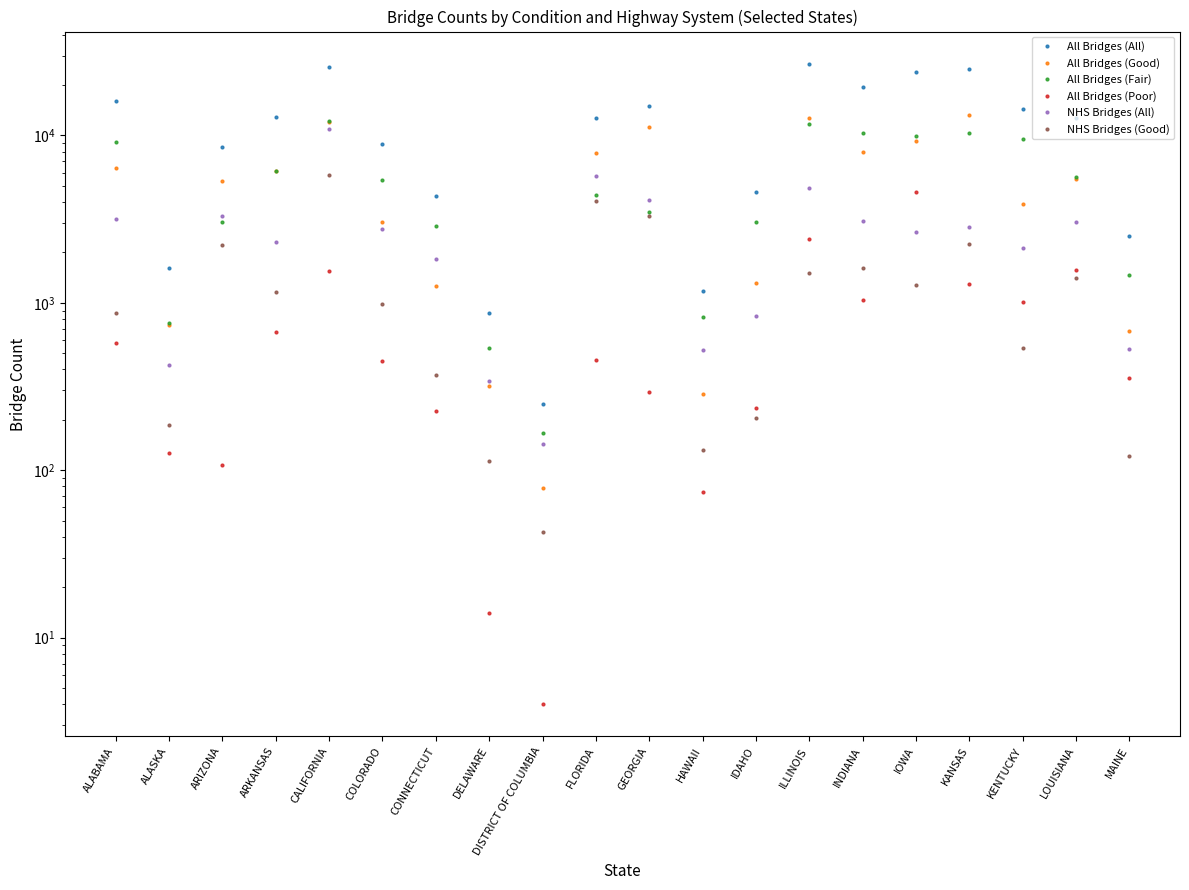

At which category is the sum across all series the highest?

CALIFORNIA